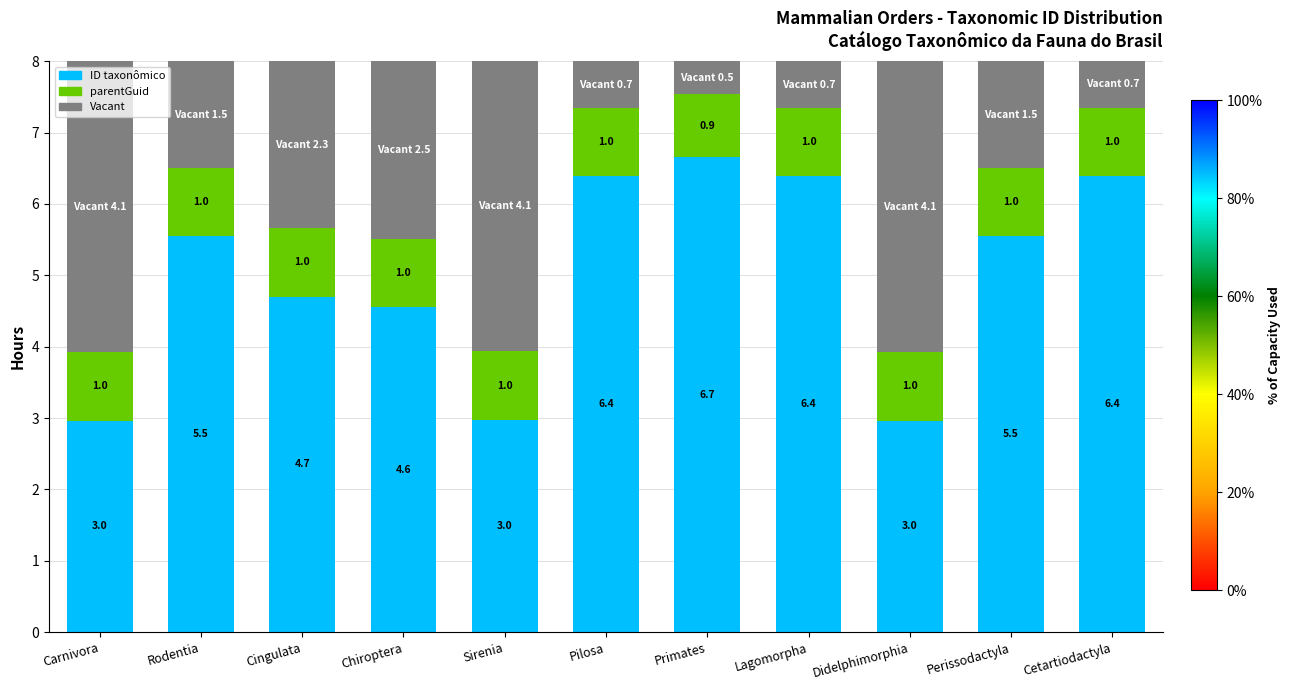

The ID taxonômico series shows 3.0 at Didelphimorphia. True or false?

True